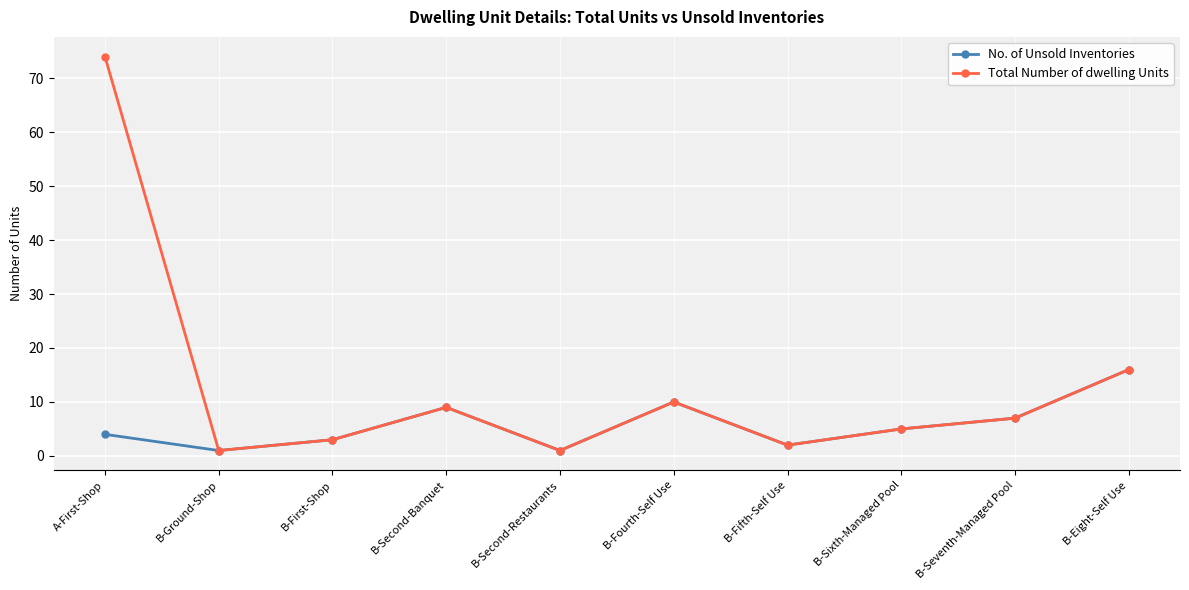

How many data points in No. of Unsold Inventories are less than 5?

5